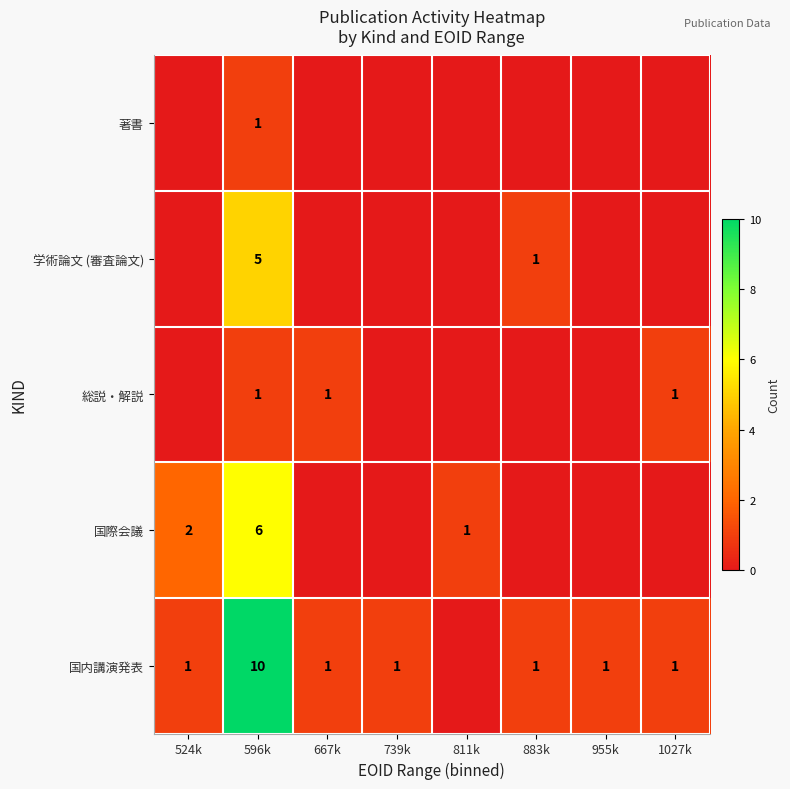

The value of 国内講演発表 at 667k is 2. True or false?

False